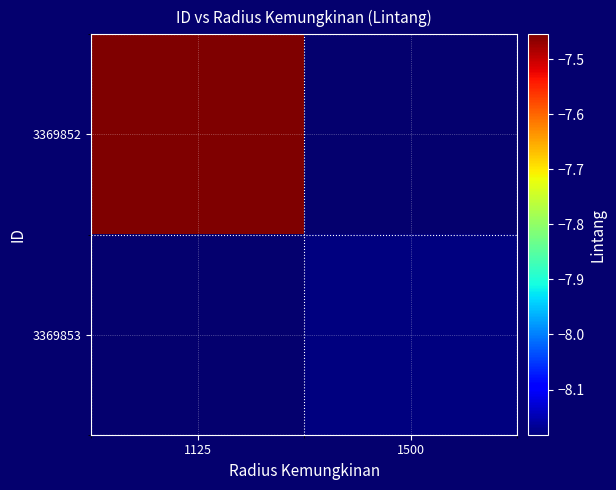

At which category is the sum across all series the highest?

1125